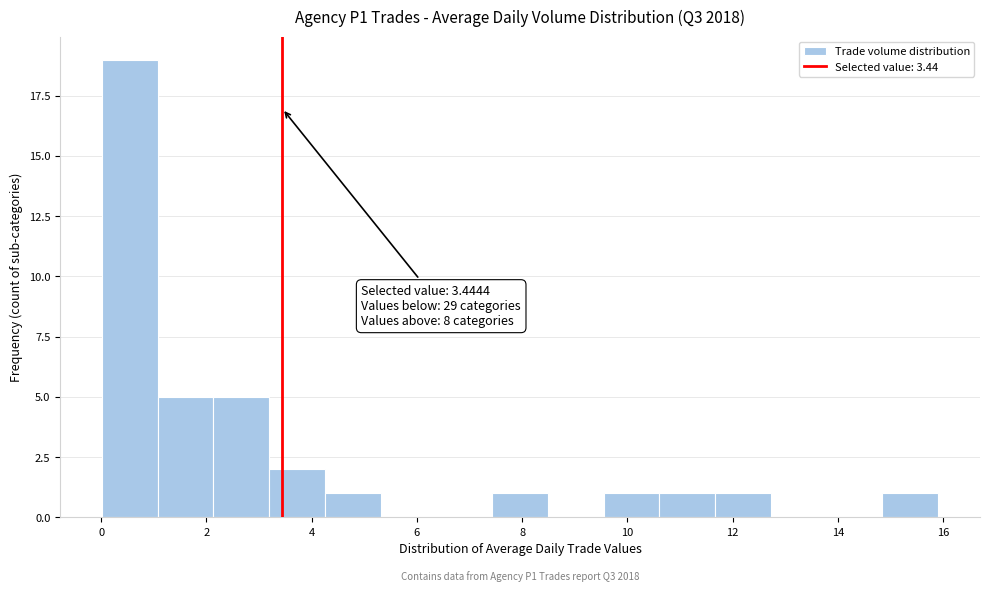

Which range on the x-axis has the tallest bar?

0.0 to 1.0